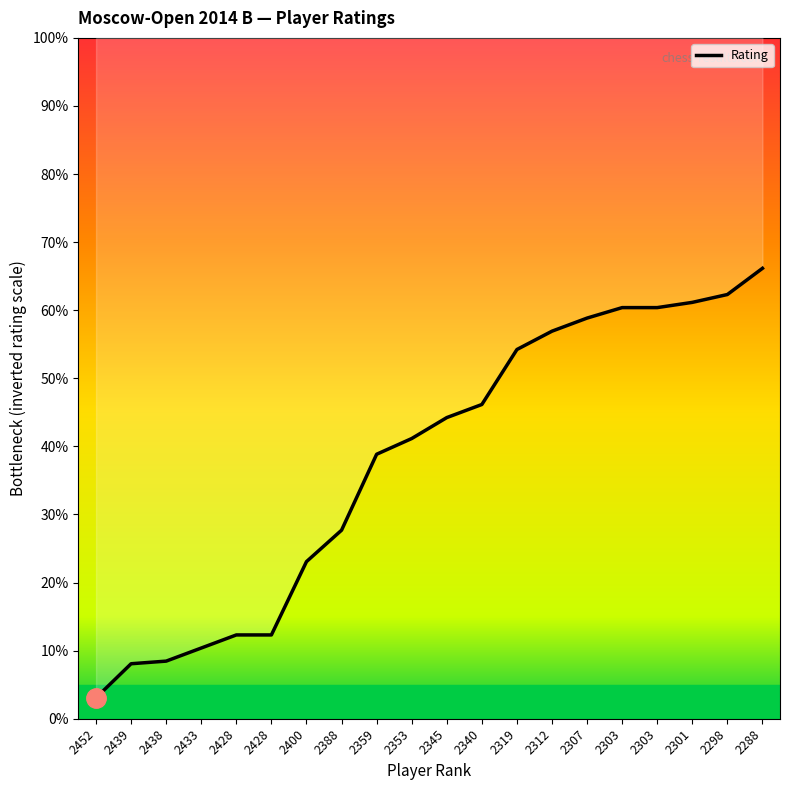

How many values are below 44?

10